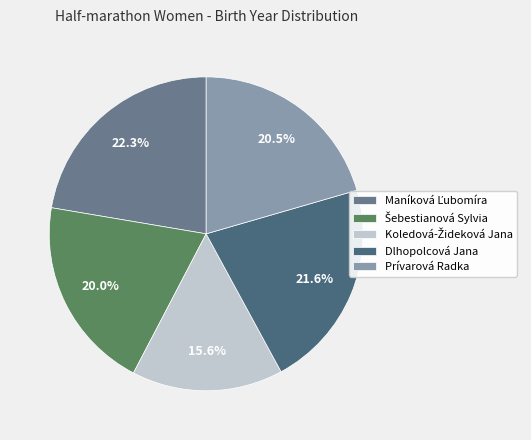

Which has a higher value, Prívarová Radka or Dlhopolcová Jana?

Dlhopolcová Jana